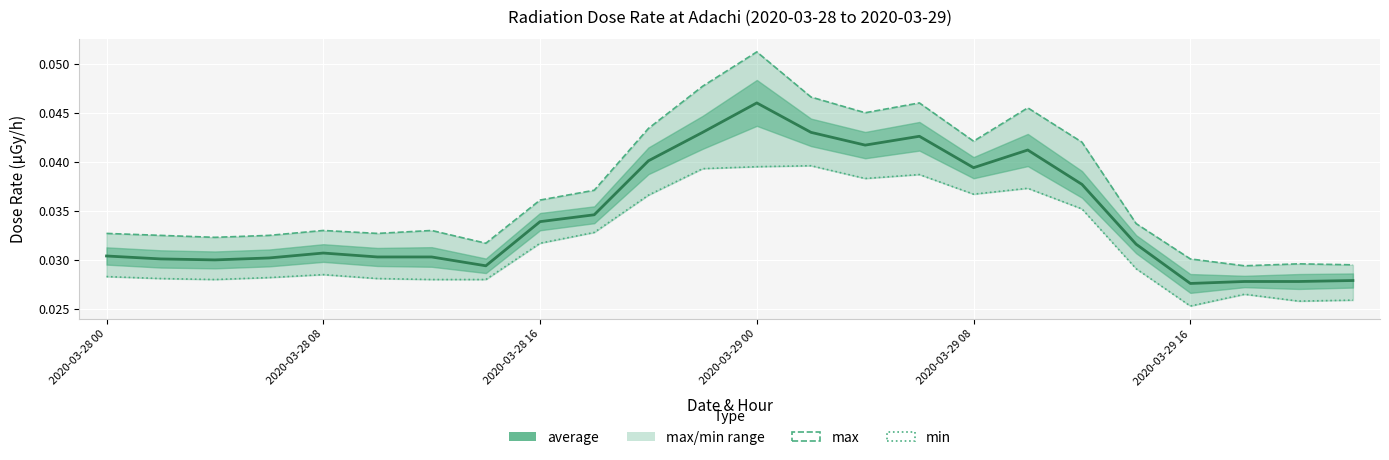

Rank the series by their maximum value, from lowest to highest.

min, average, max